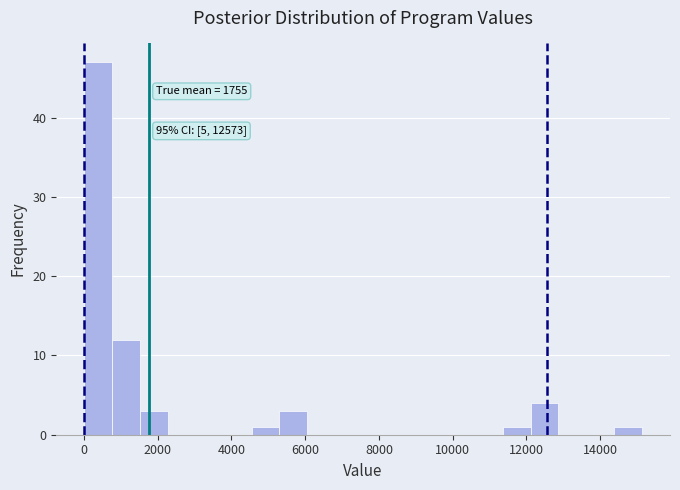

Read against the x-axis, roughly where is the centre of the tallest bar?

400